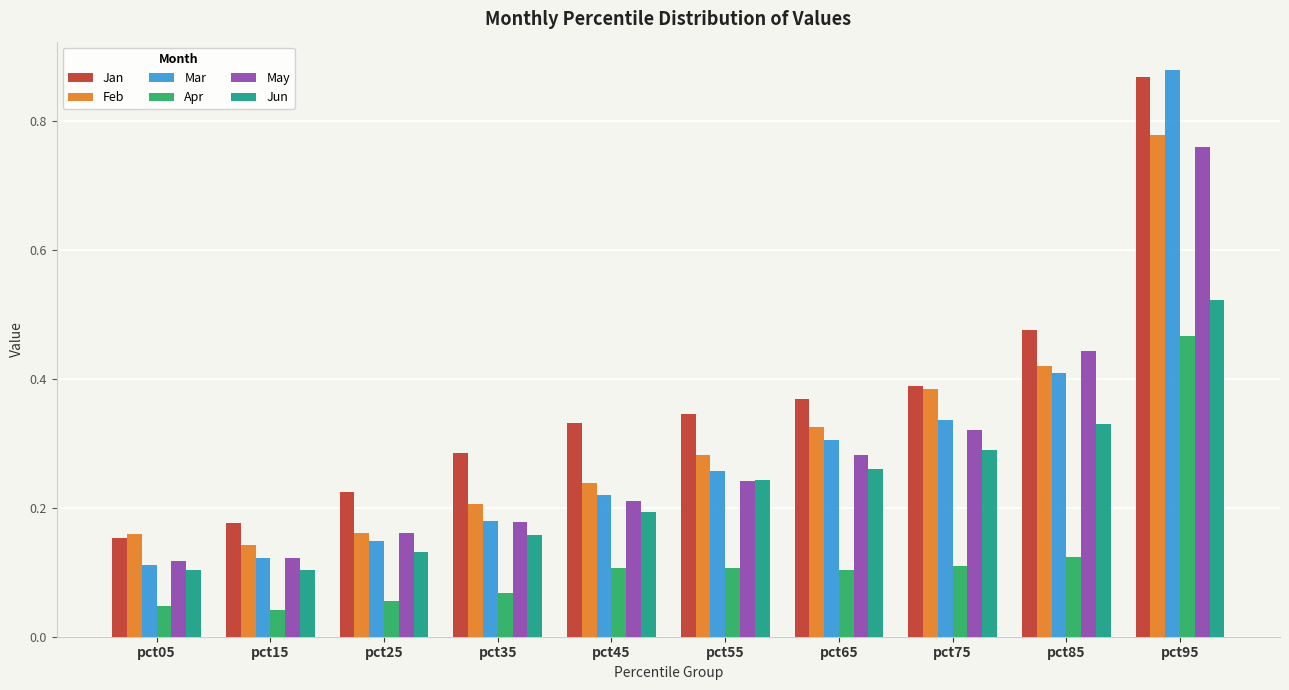

What is the sum of the Jan values at pct55 and pct75?

0.7